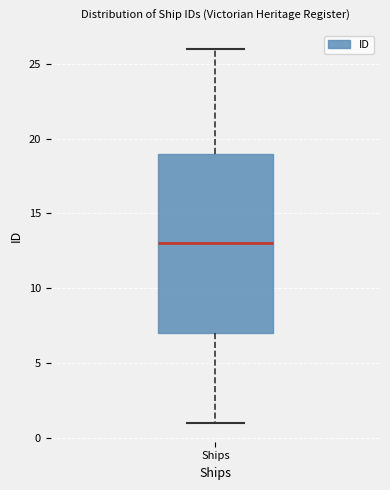

Where does the median line of the box for Ships sit on the y-axis? The values are not printed on the chart, so give them approximately, as read against the axis.

13